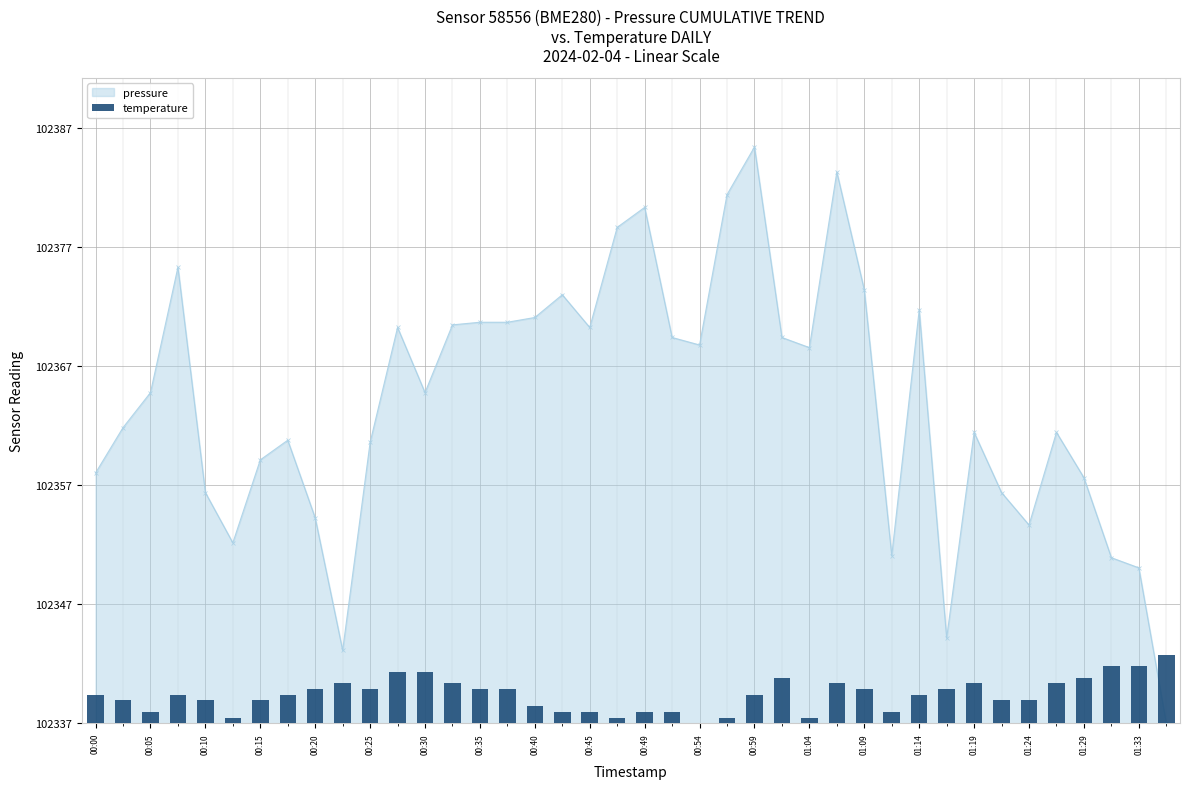

Reading left to right, extract all data points from this chart.

2.4	1.9	1.0	2.4	1.9	0.5	1.9	2.4	2.9	3.4	2.9	4.3	4.3	3.4	2.9	2.9	1.4	1.0	1.0	0.5	1.0	1.0	0.0	0.5	2.4	3.8	0.5	3.4	2.9	1.0	2.4	2.9	3.4	1.9	1.9	3.4	3.8	4.8	4.8	5.8